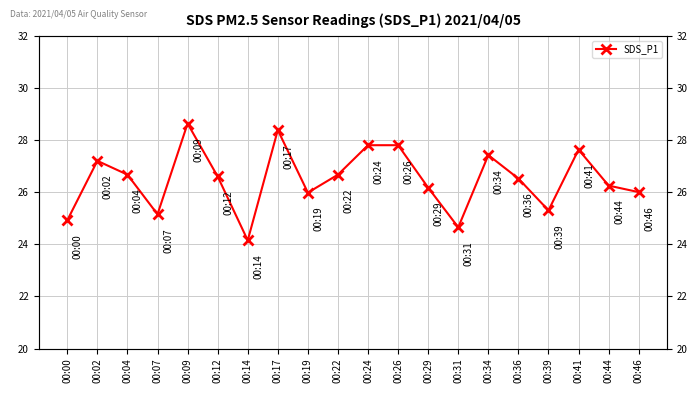

What value does the data have at 00:22?

26.7